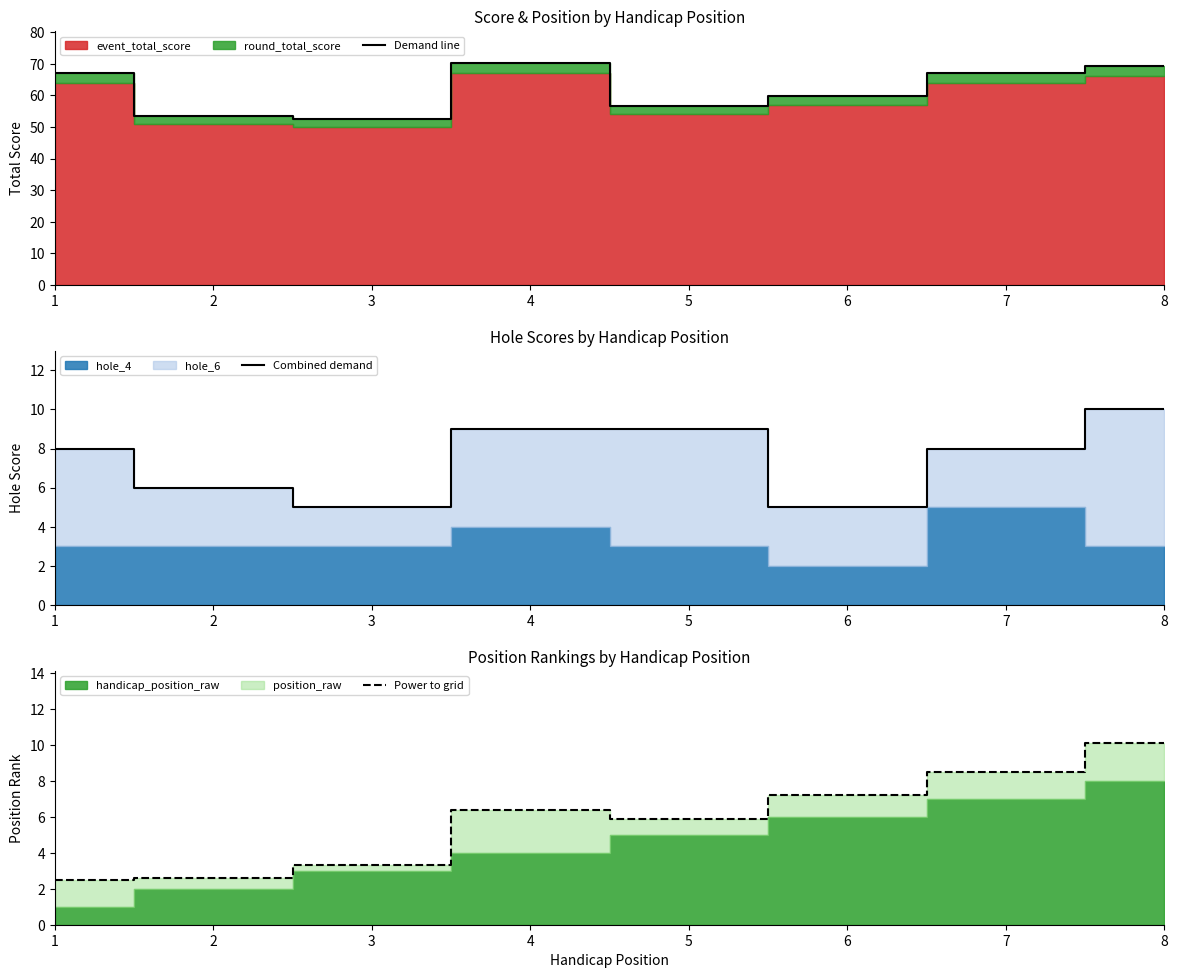

Does the chart display data point markers on the line(s)?

No